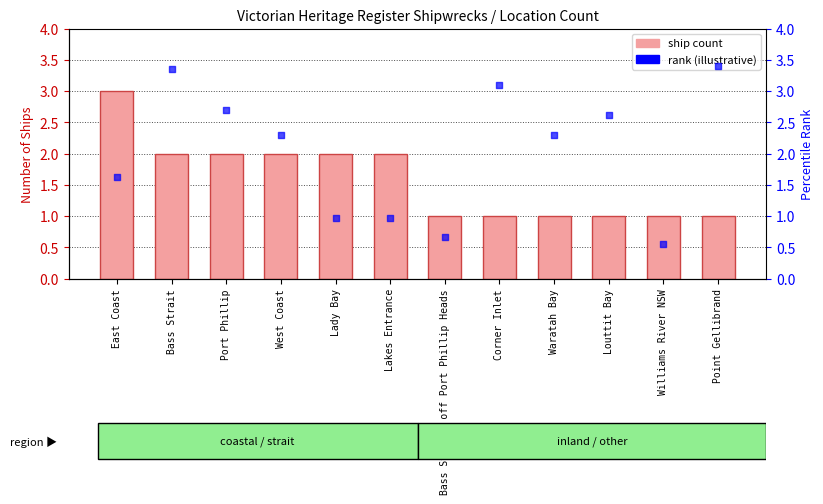

Which series has the largest total across all categories?

rank